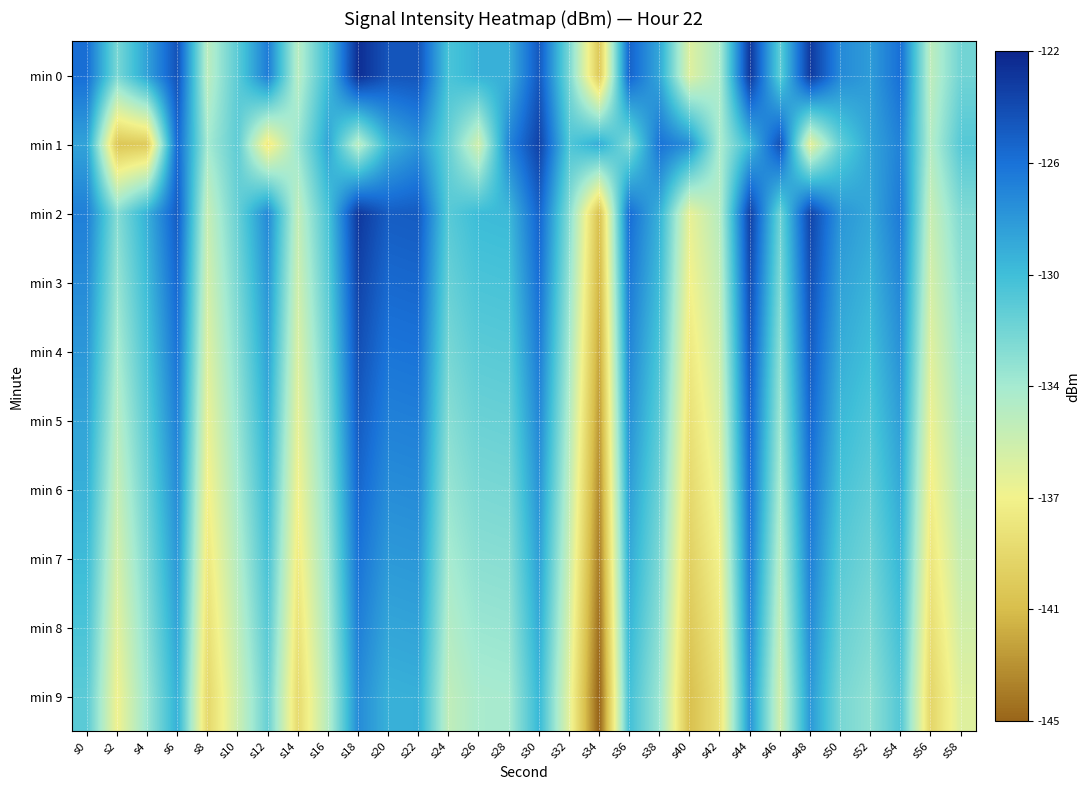

List the series in order of their peak value, highest first.

min 0, min 2, min 1, min 3, min 4, min 5, min 6, min 7, min 8, min 9